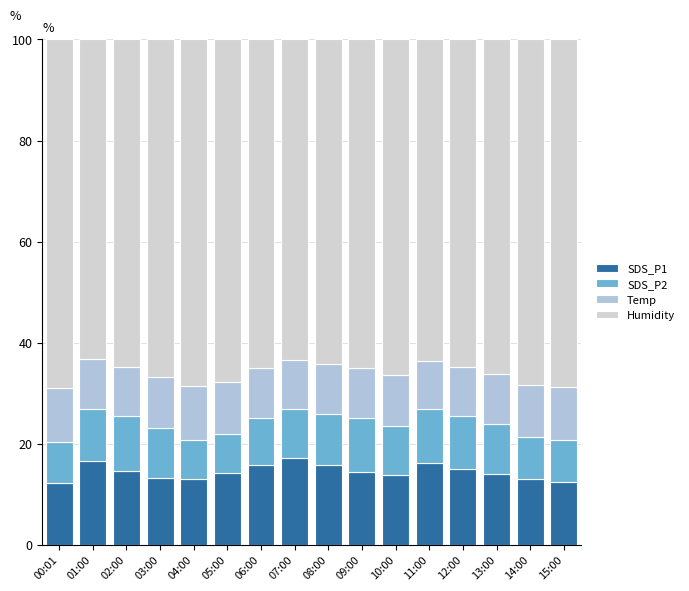

Which series changed the most between 06:00 and 10:00?

SDS_P1